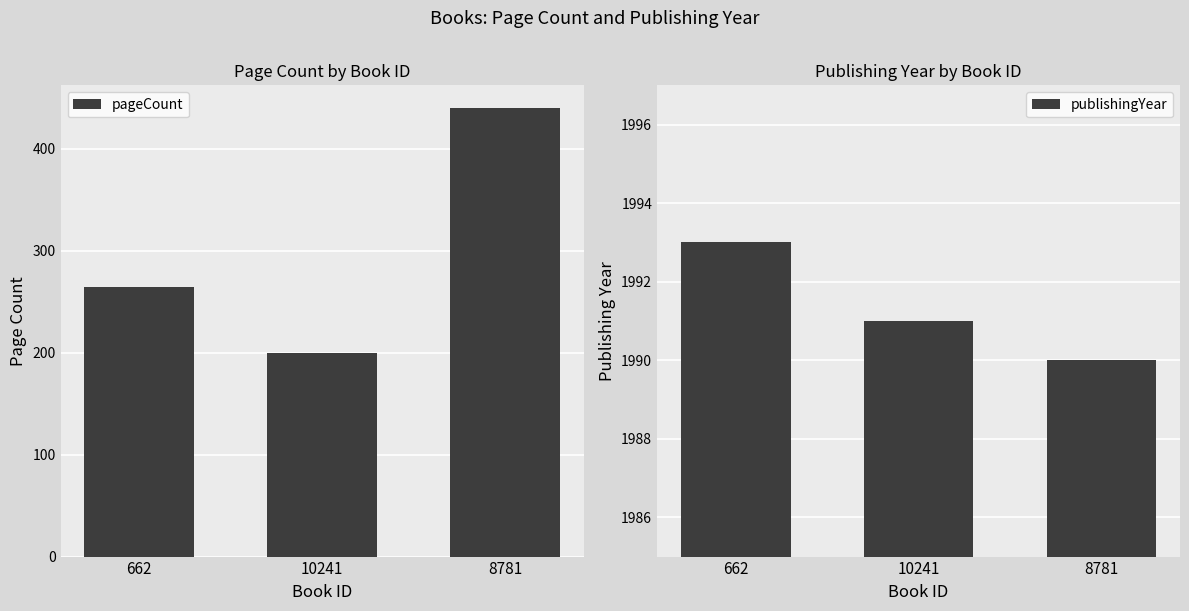

Which has a higher value, 8781 or 10241?

8781